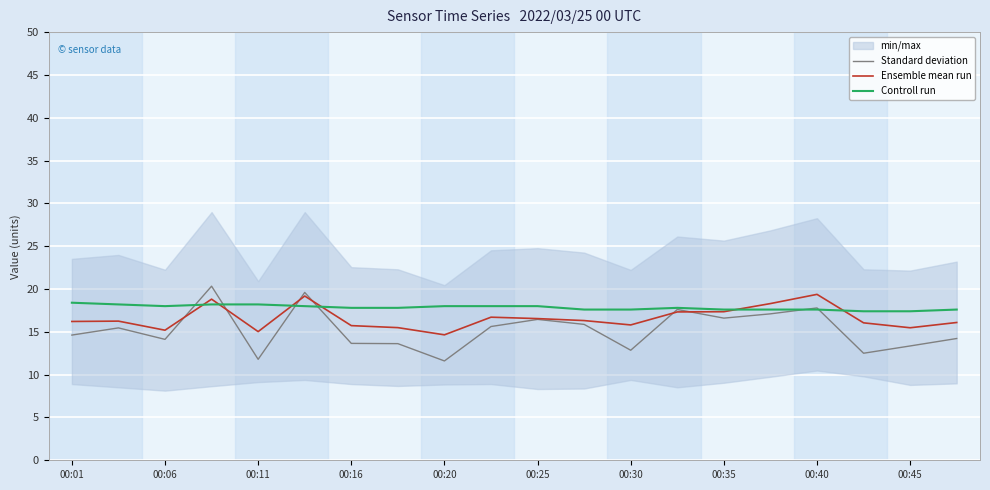

The value of Standard deviation at 00:40 is 28.4. True or false?

False